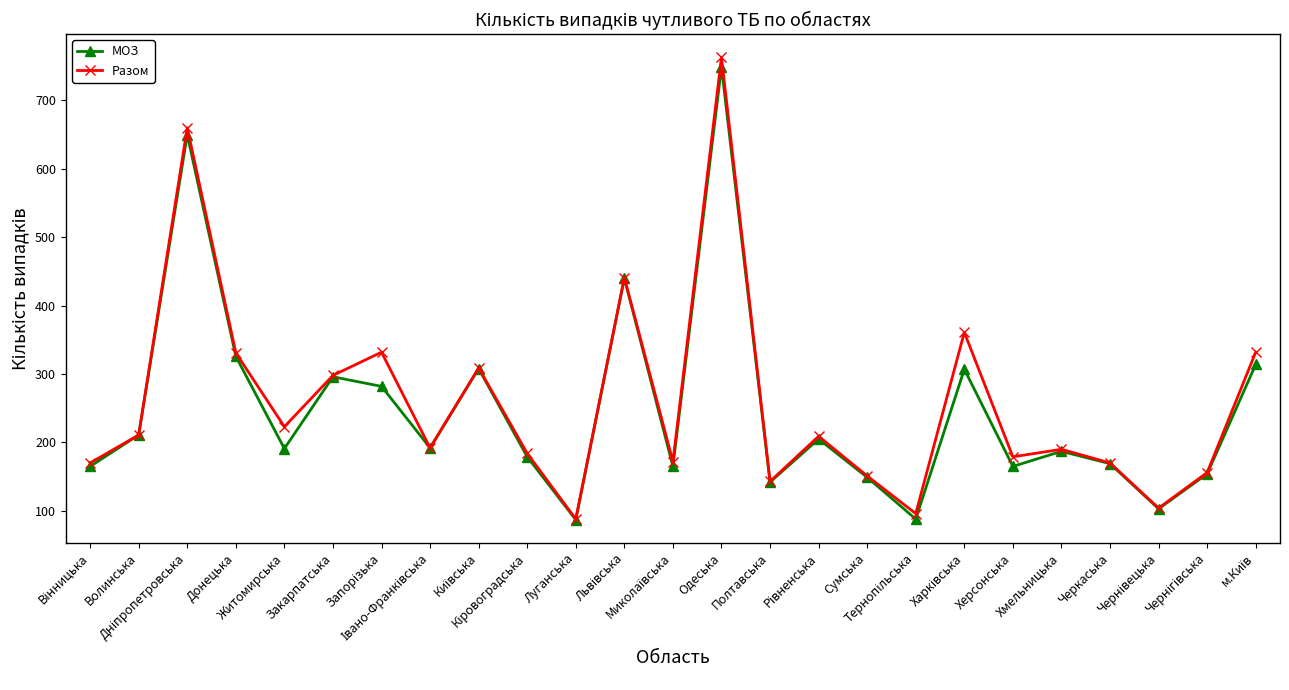

What is the value of the Разом point at the 8th from the left?

192